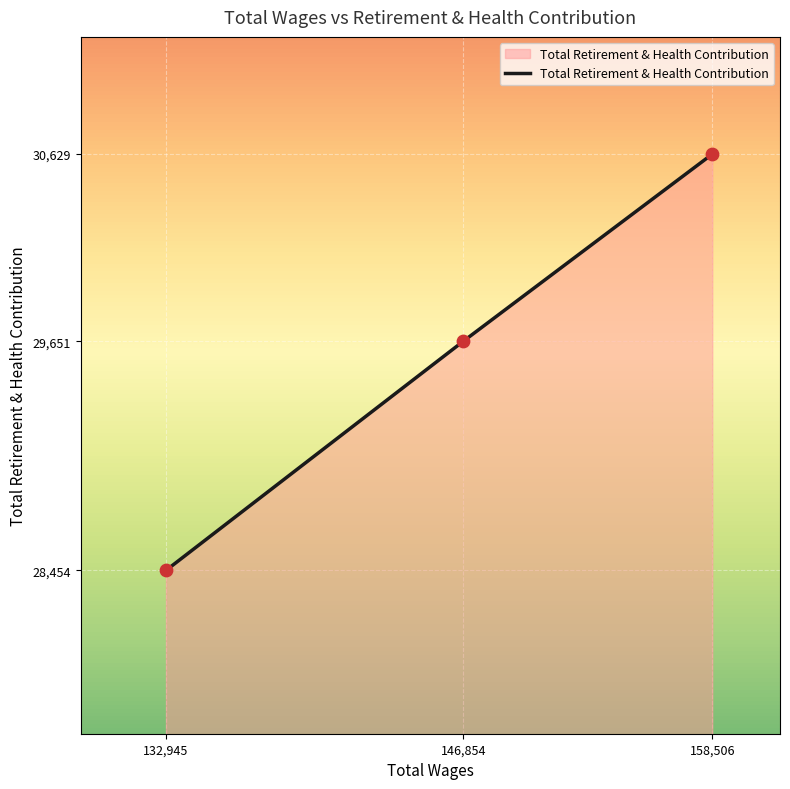

Approximately how many times larger is the value at 146,854 compared to 158,506?

1.0